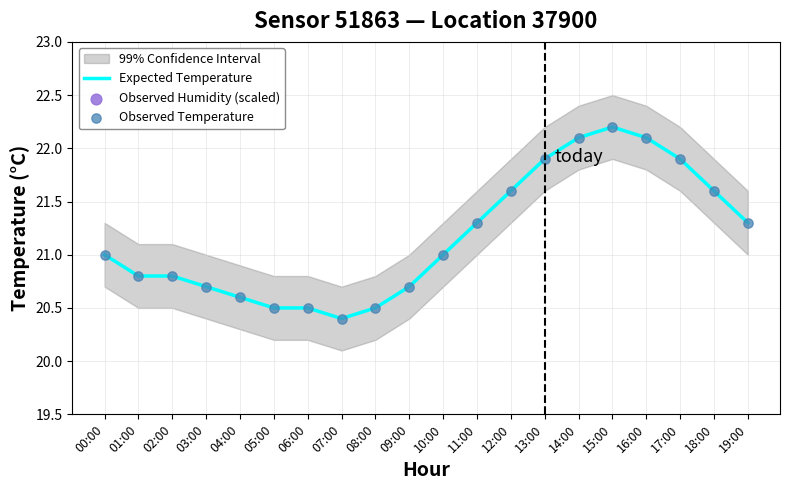

Which series has the largest total across all categories?

Expected Temperature